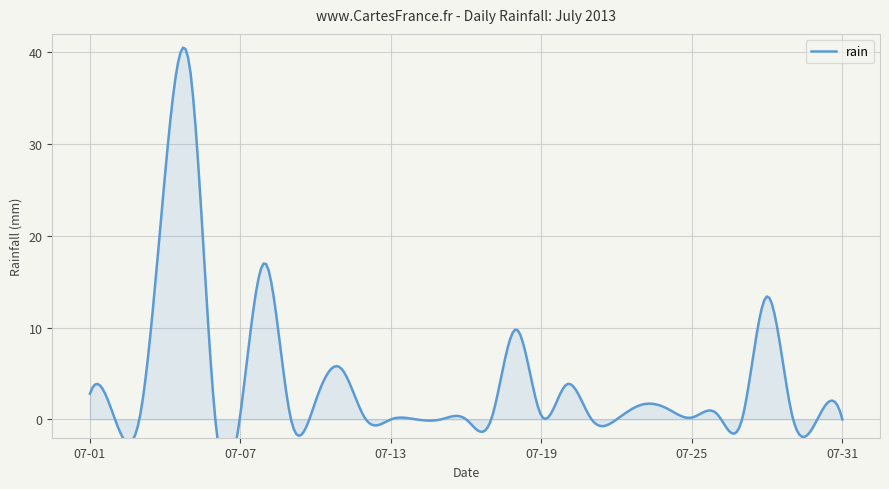

Where is the first local minimum?

2013-07-02